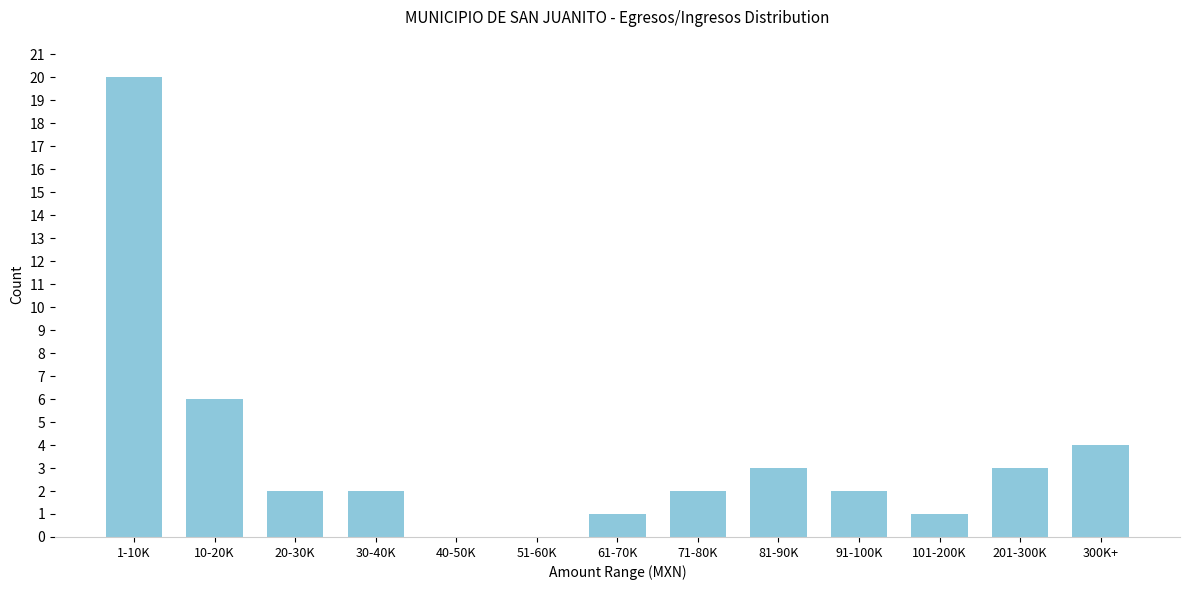

Reading left to right, transcribe all the data shown in this chart.

1-10K=20	10-20K=6	20-30K=2	30-40K=2	40-50K=0	51-60K=0	61-70K=1	71-80K=2	81-90K=3	91-100K=2	101-200K=1	201-300K=3	300K+=4